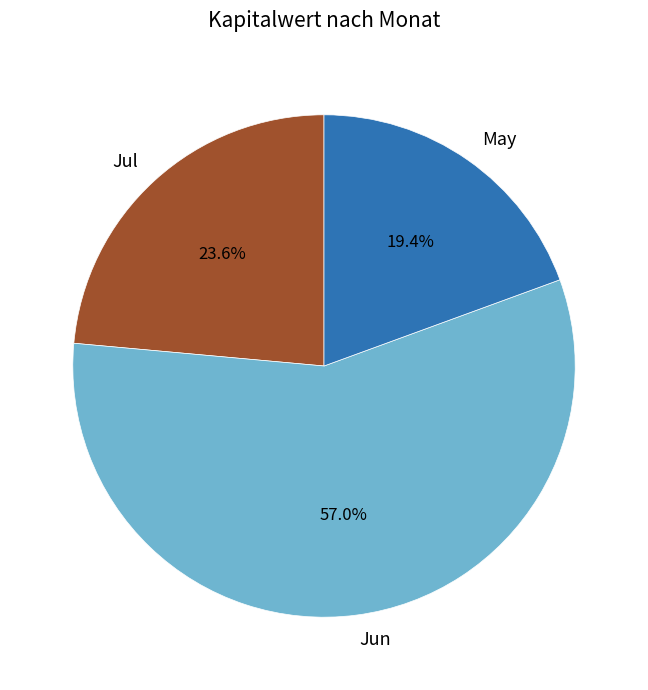

What is the ratio of the value at Jun to the value at May?

2.9